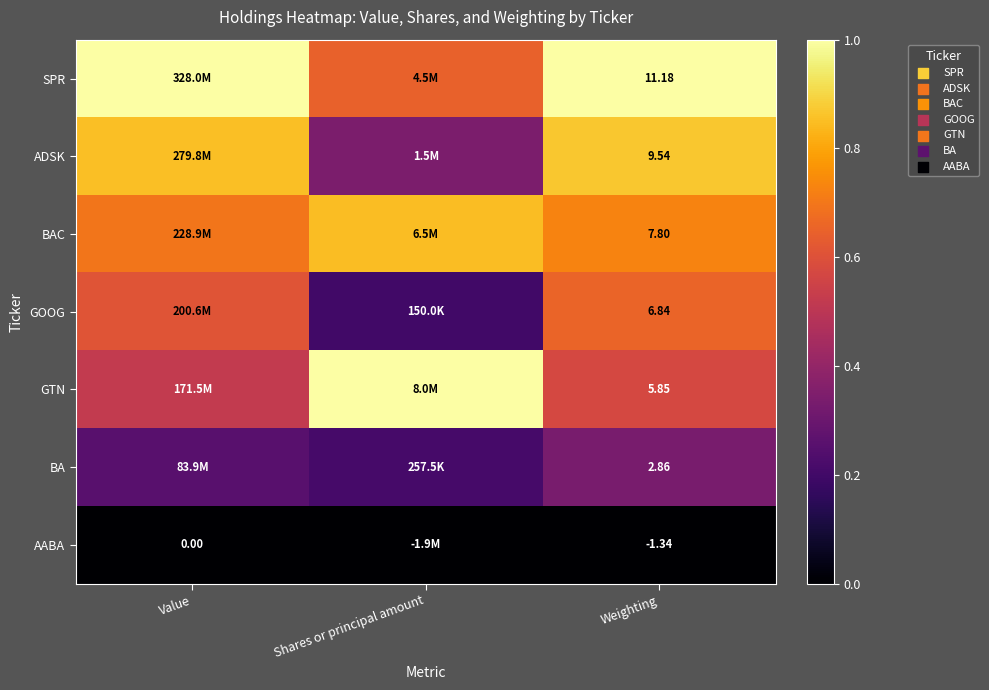

Rank the series at Weighting from lowest to highest value.

AABA, BA, GTN, GOOG, BAC, ADSK, SPR